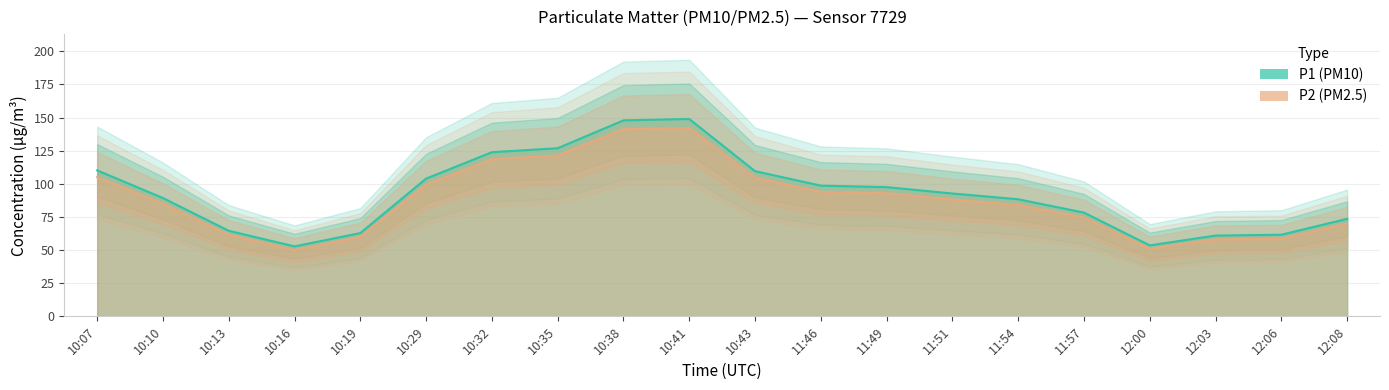

Which category has the highest value in the P2 series?

10:41